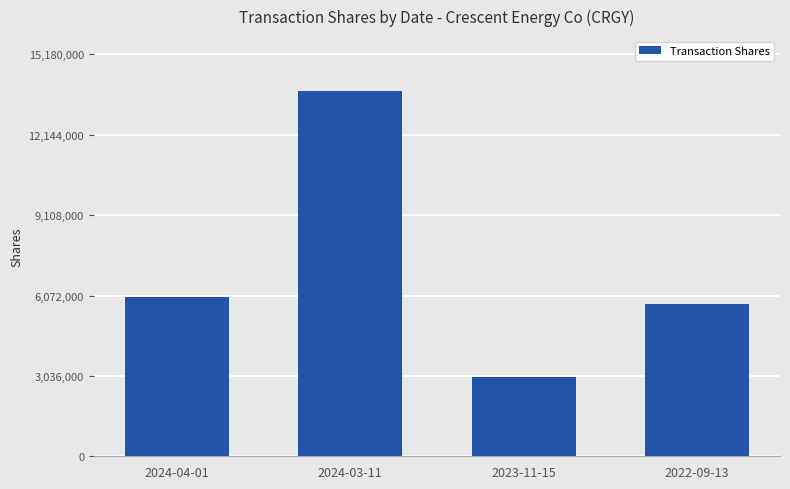

Are the bars grouped side by side (vs. stacked)?

No